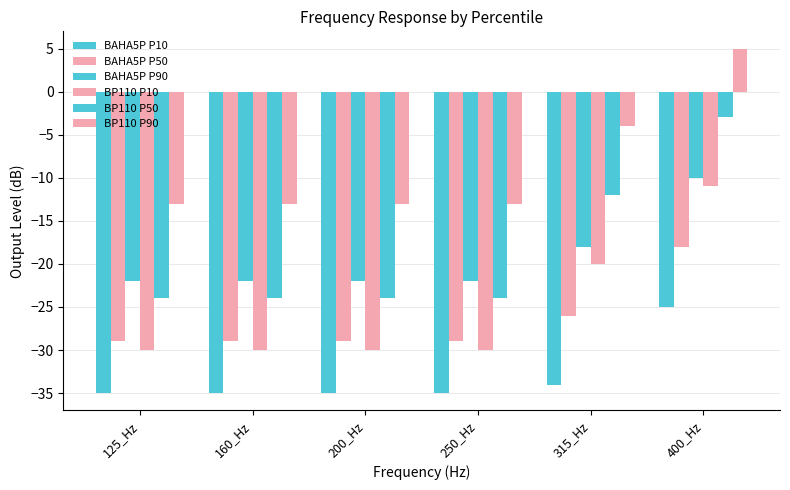

Are the bars horizontal?

No